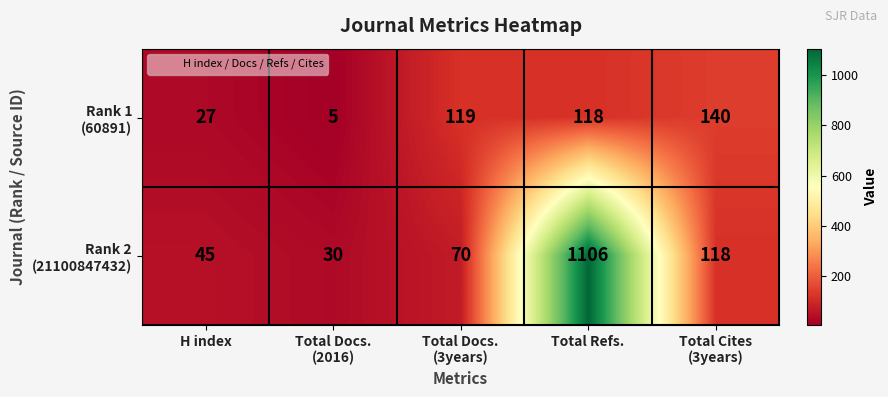

What is the greatest value displayed?

1106